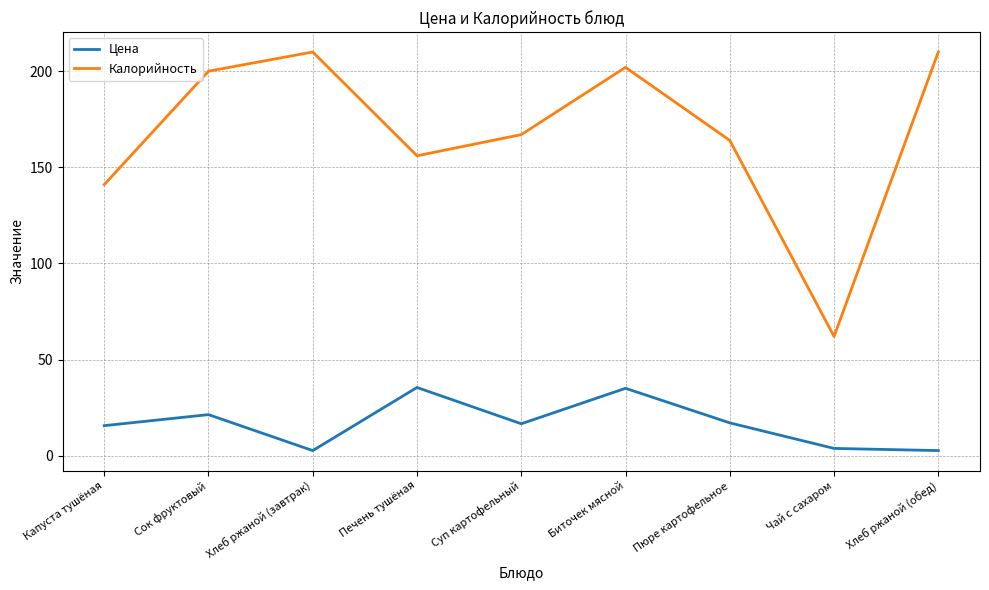

True or false: Калорийность has a value of 48.2 at Пюре картофельное.

False